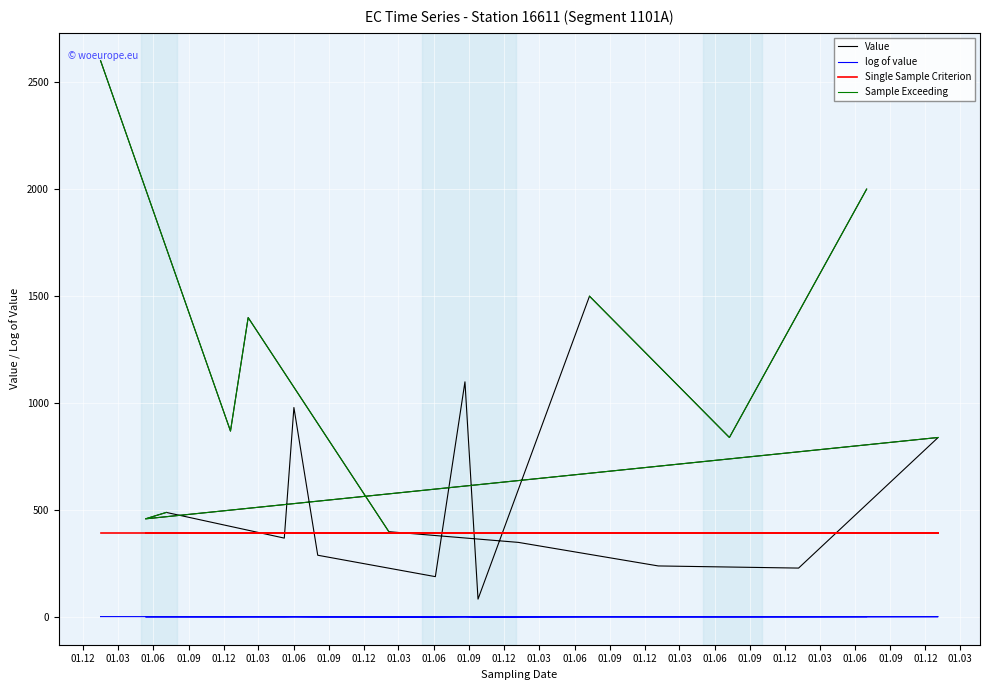

What is the sum of all log of value values?

52.3